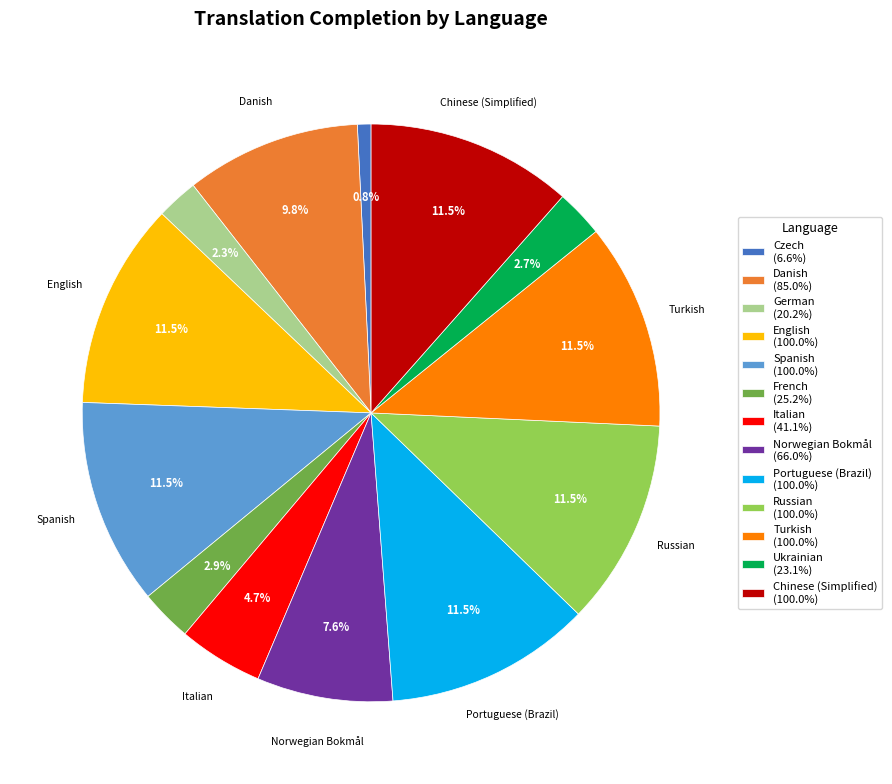

To the nearest percent, what portion does German represent?

2%